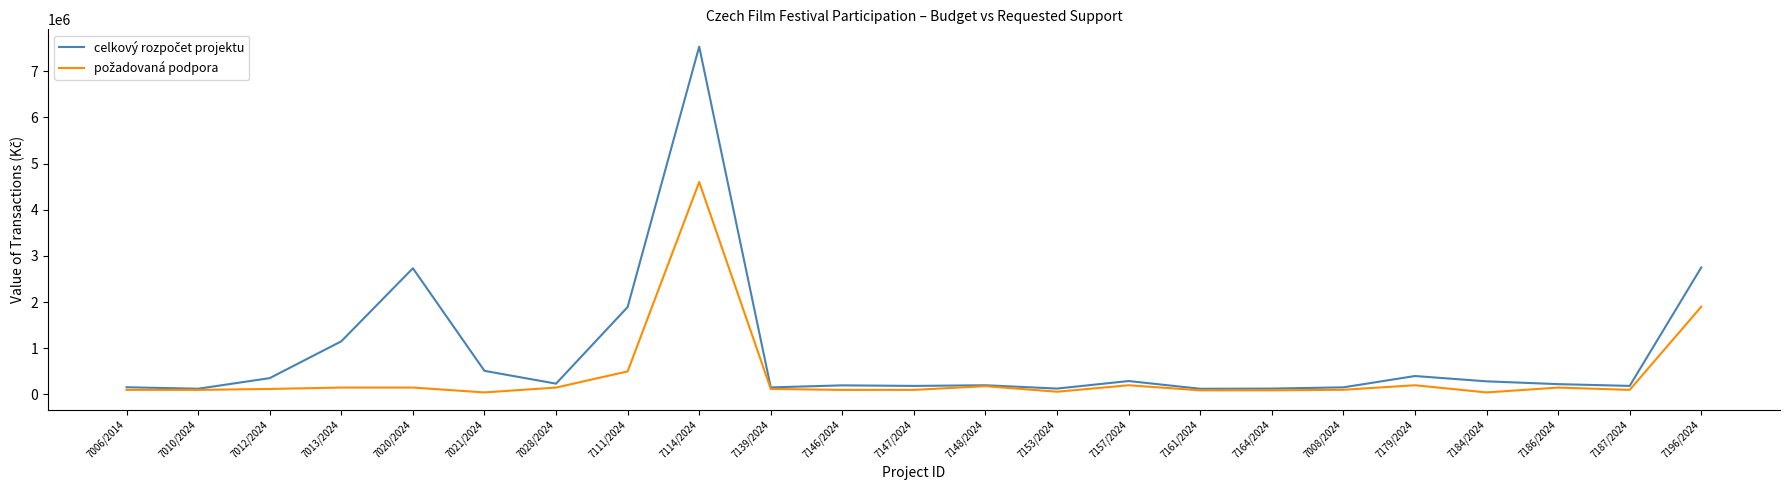

What is the maximum value shown in the chart?

7530900